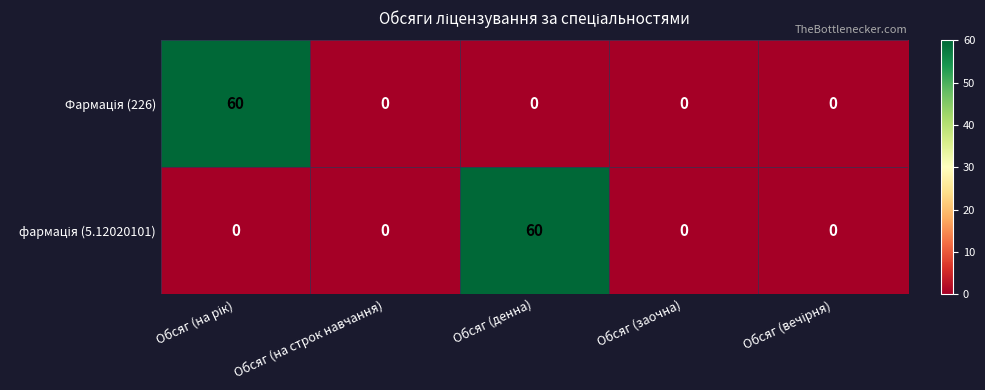

What is the total value across all series at Обсяг (денна)?

60